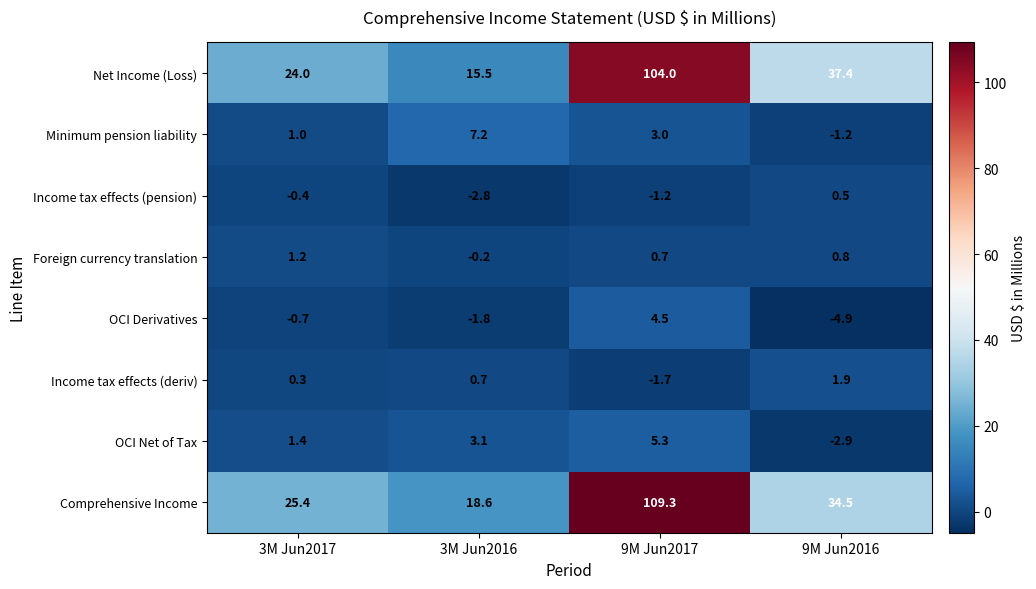

What is the difference between the OCI Net of Tax values at 9M Jun2017 and 3M Jun2016?

2.2